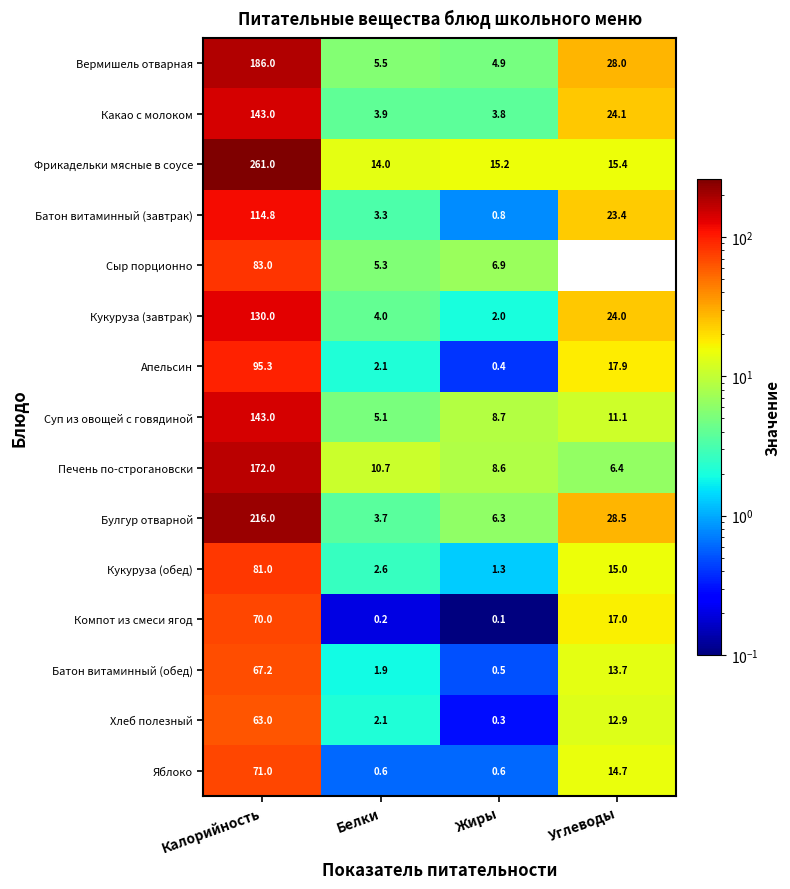

What is the maximum value shown in the chart?

261.0